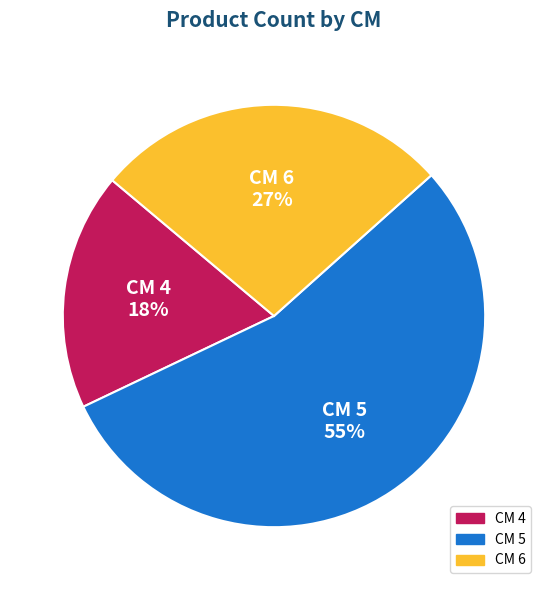

To the nearest percent, what is the average slice percentage?

33%